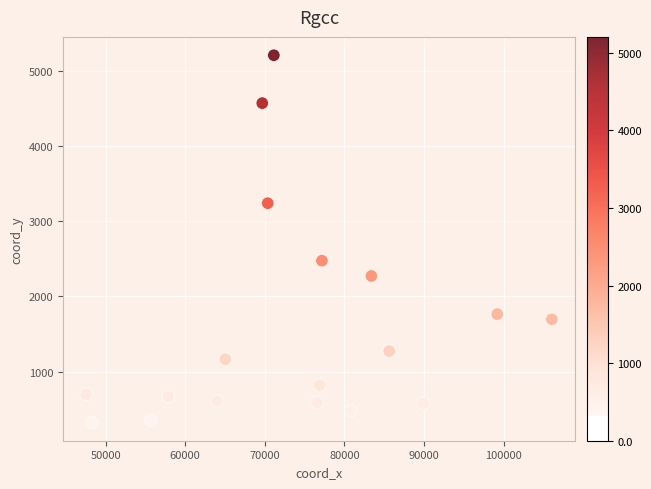

What is the range of X values (max minus min)?

58499.0